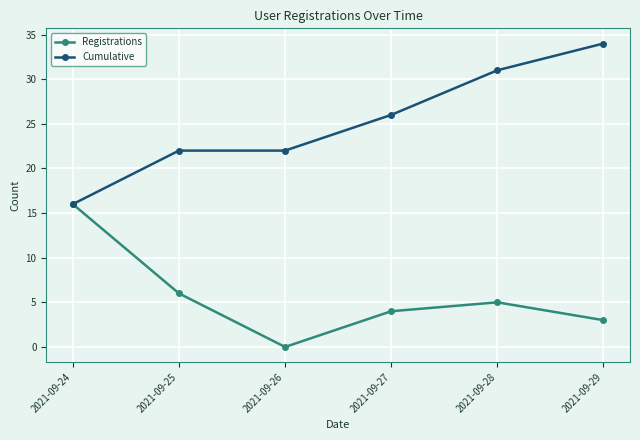

What is the approximate value of Cumulative at 2021-09-26?

22